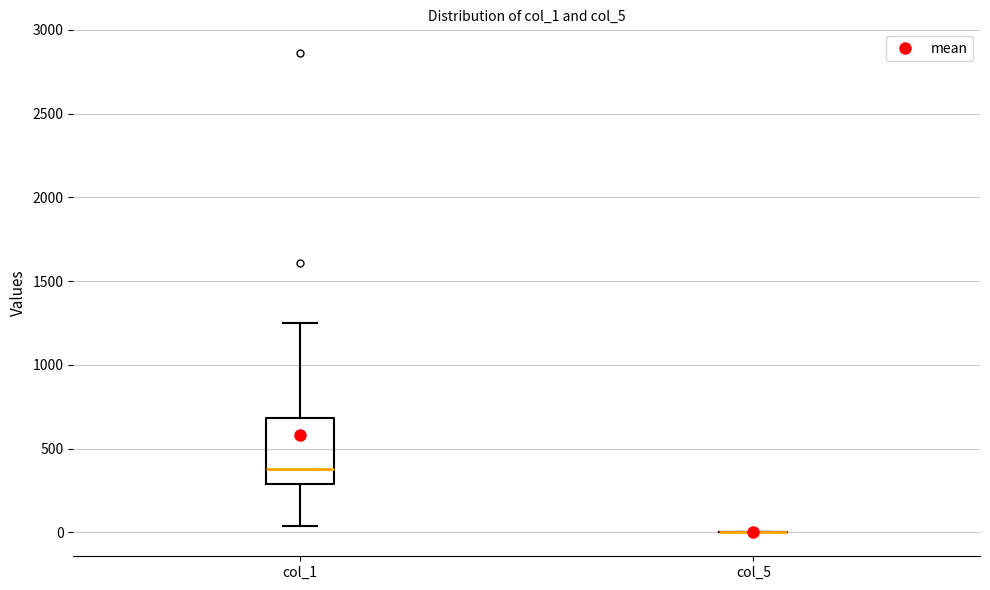

Reading left to right, read every box against the y-axis: the position of its median line, the range the box covers, and the ends of its whiskers. The values are not printed on the chart, so give them approximately, as read against the axis.

col_1: median 400, box 300 to 700, whiskers 50 to 1250
col_5: box collapsed to a line at 0, whiskers 0 to 0